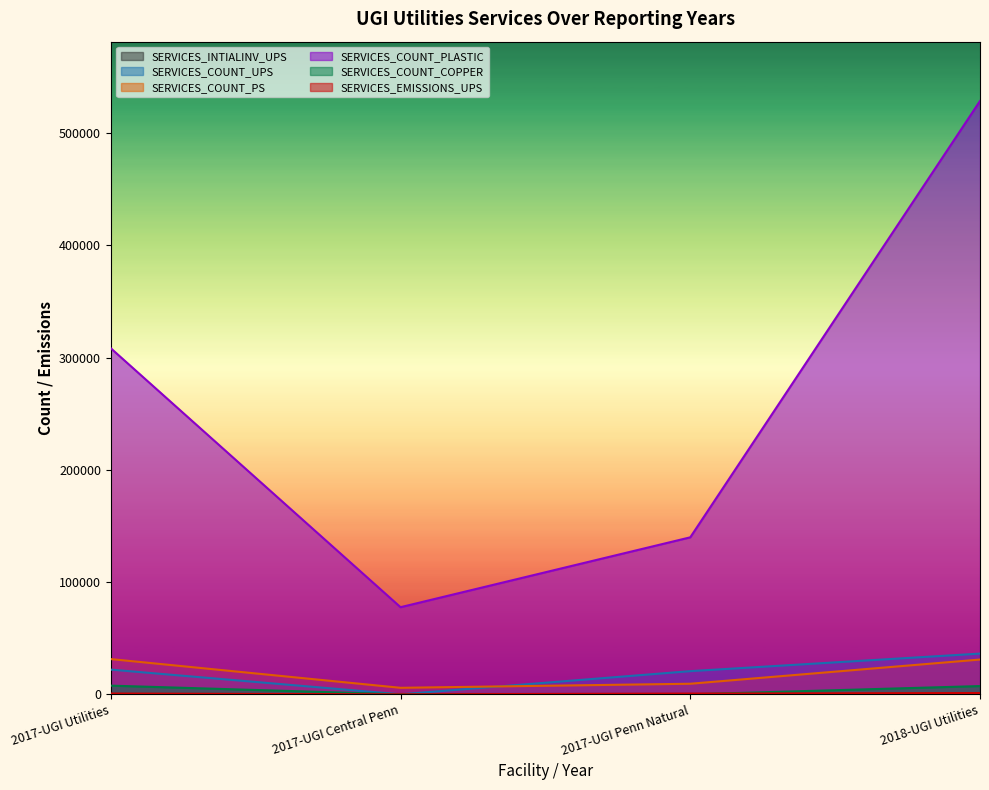

At 2018-UGI Utilities, list the series in order from smallest to largest.

SERVICES_EMISSIONS_UPS, SERVICES_COUNT_COPPER, SERVICES_COUNT_PS, SERVICES_COUNT_UPS, SERVICES_COUNT_PLASTIC